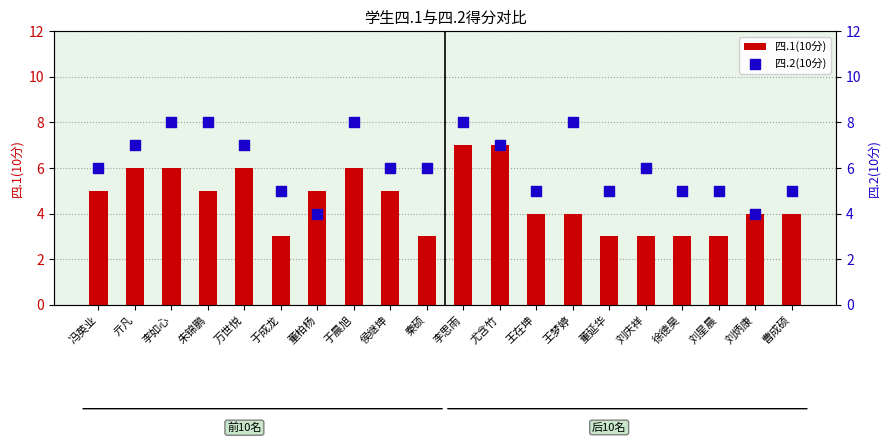

At which category is the sum across all series the highest?

李思雨